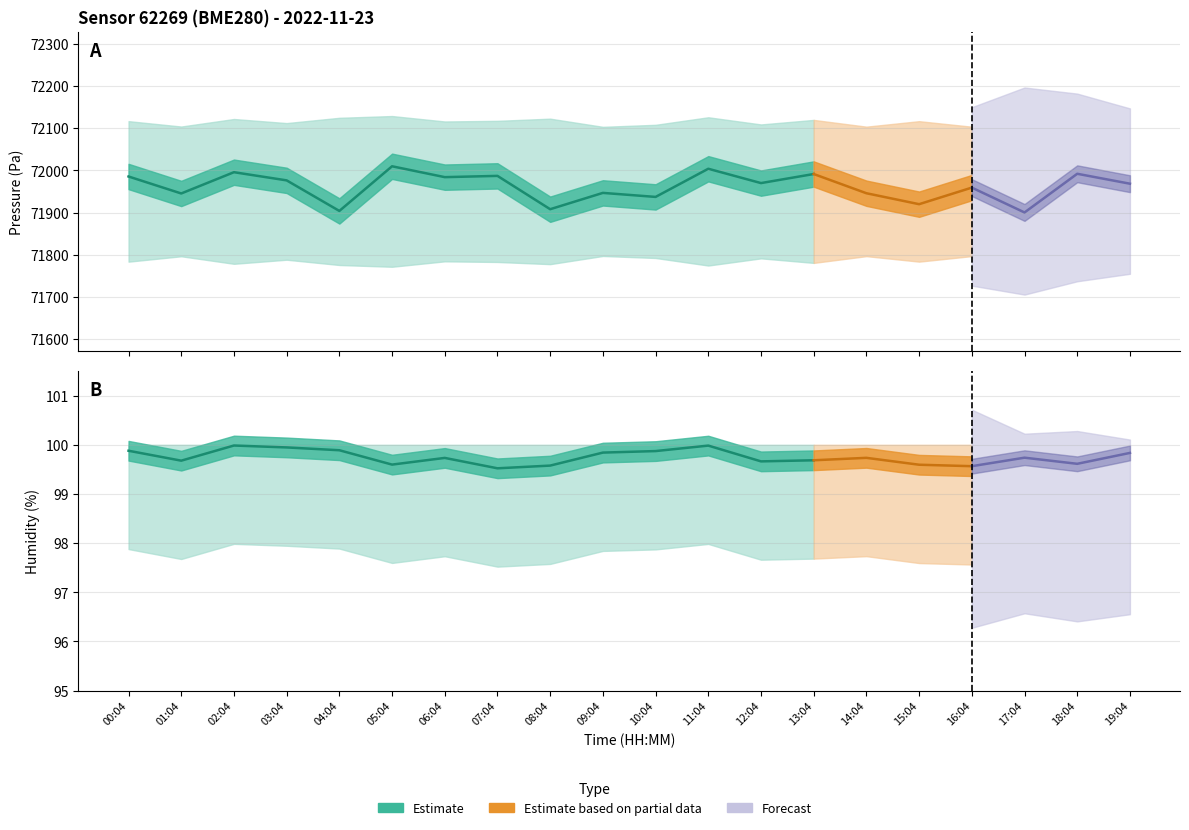

True or false: humidity and pressure cross at least once.

False